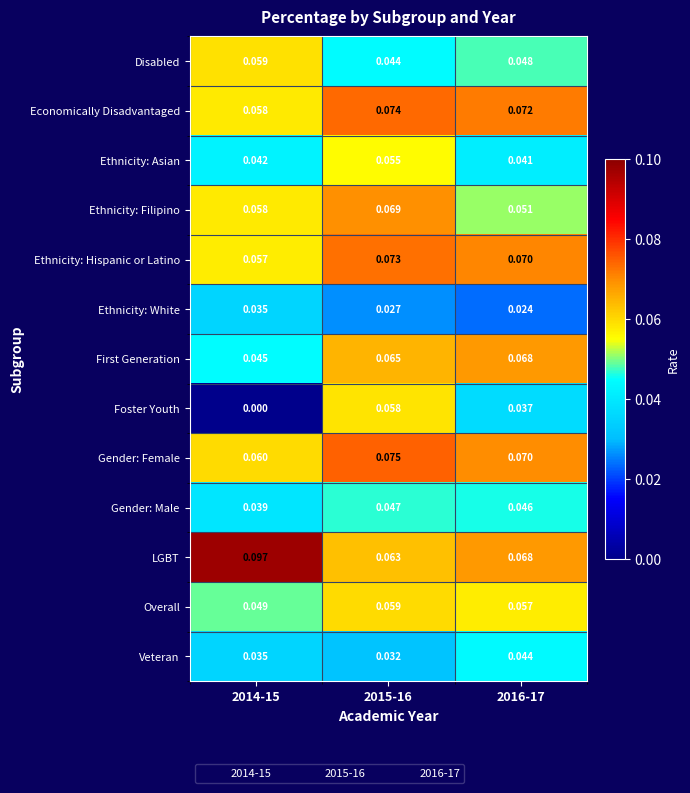

Which series has the largest total across all categories?

LGBT